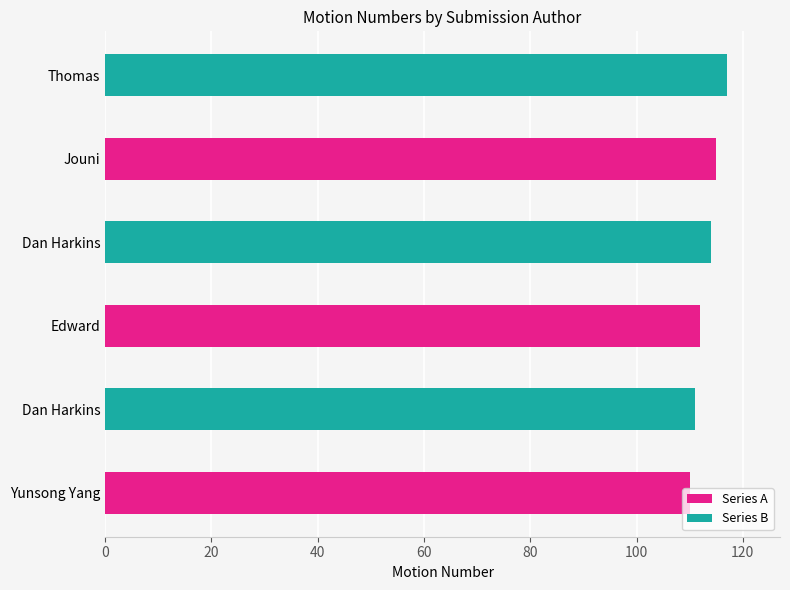

Count the values in the range 111 to 115.

4